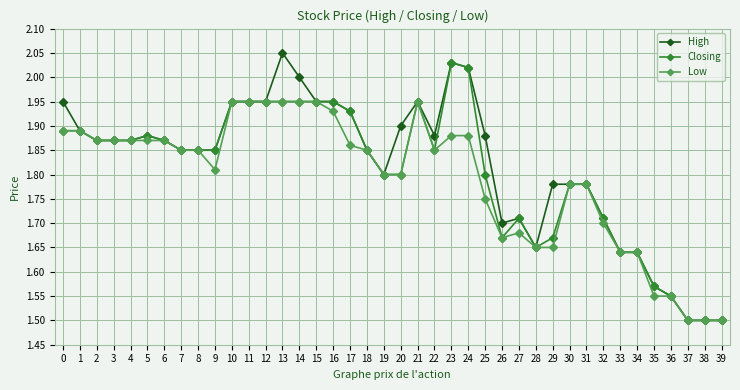

The value of High at 8 is 1.9. True or false?

True